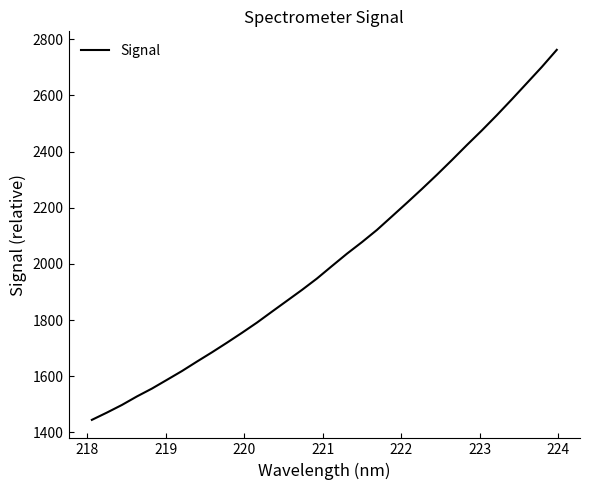

What is the minimum value shown in the chart?

1444.5